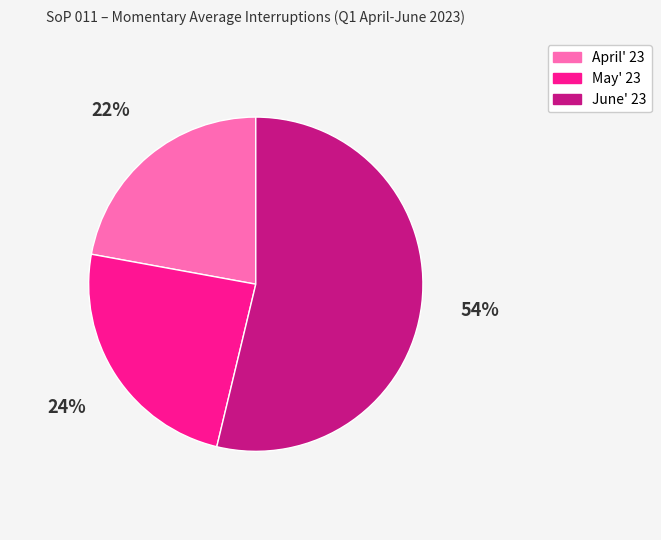

Is it true that May' 23 is 31% of the pie?

False